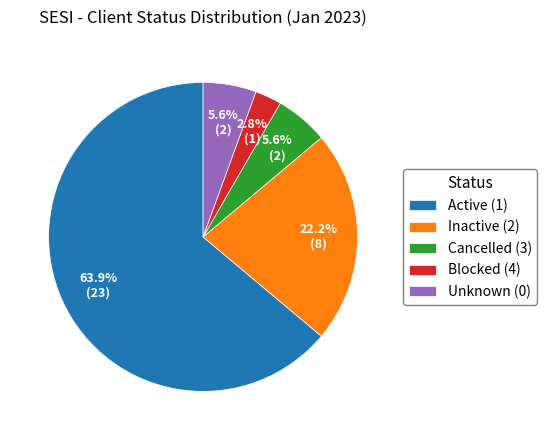

What percentage is NOT represented by Cancelled (3)?

94.4%